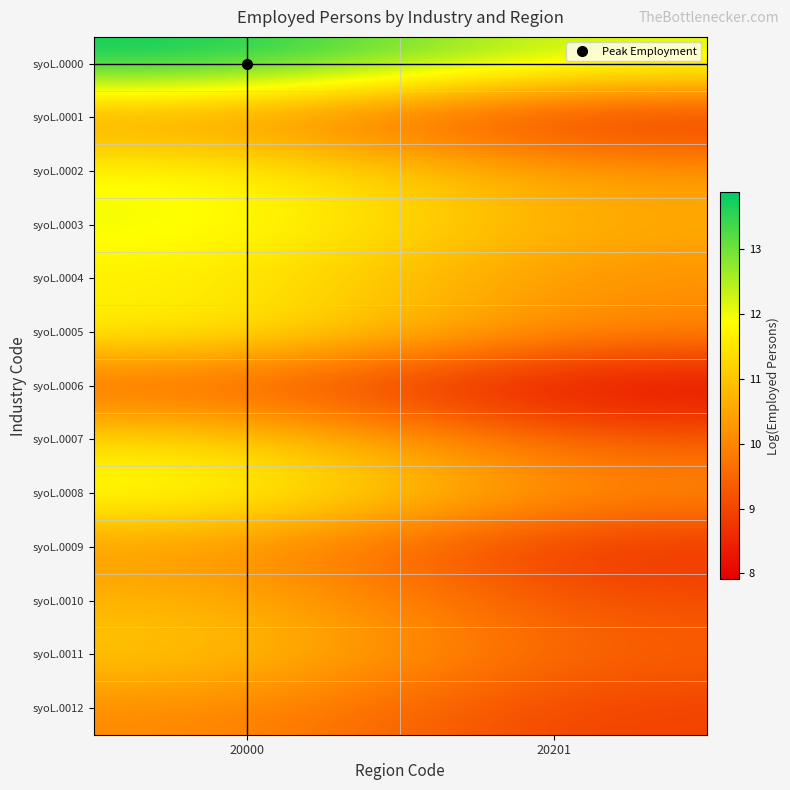

Reading left to right, what are all the values shown in this chart?

syoL.0000: 20000=13.9	20201=12.2
syoL.0001: 20000=10.2	20201=8.5
syoL.0002: 20000=12.0	20201=10.3
syoL.0003: 20000=12.1	20201=10.6
syoL.0004: 20000=11.7	20201=10.1
syoL.0005: 20000=11.8	20201=10.0
syoL.0006: 20000=9.4	20201=7.9
syoL.0007: 20000=11.4	20201=9.3
syoL.0008: 20000=12.1	20201=10.1
syoL.0009: 20000=10.3	20201=8.6
syoL.0010: 20000=10.8	20201=9.1
syoL.0011: 20000=11.1	20201=9.4
syoL.0012: 20000=10.1	20201=8.9